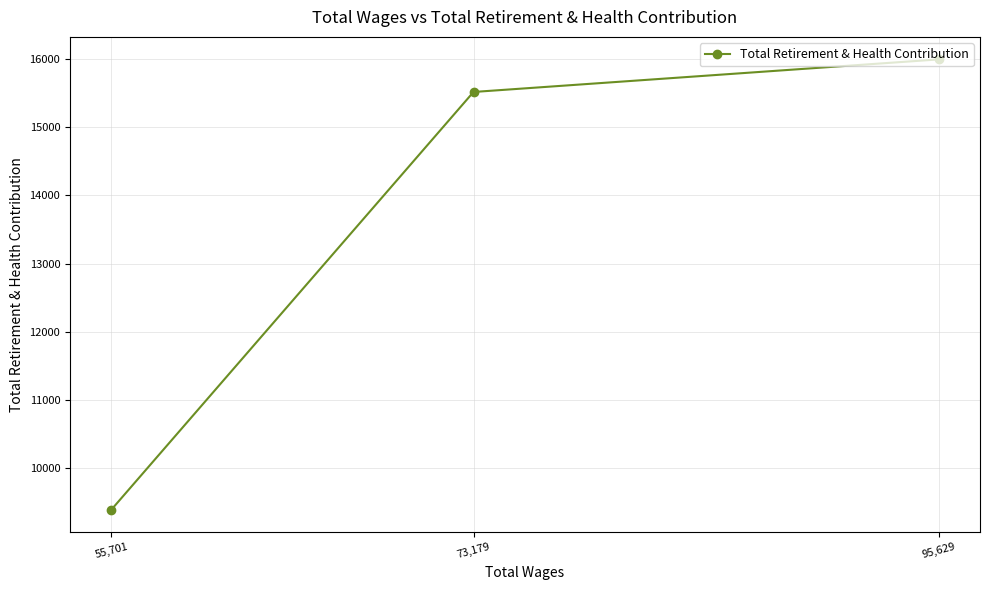

The value at 55,701 is 9396. True or false?

True